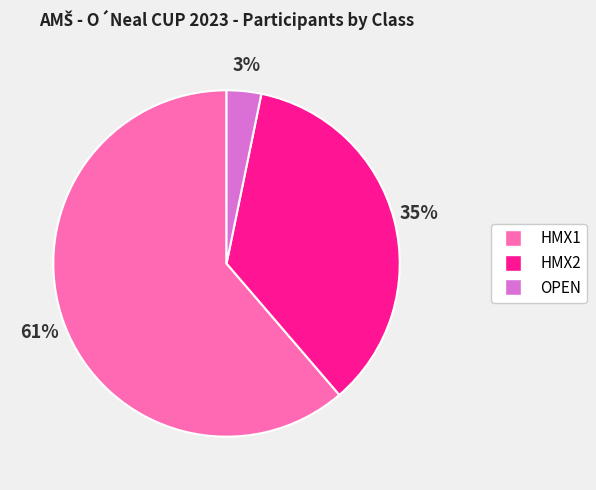

Do OPEN and HMX2 together represent more than half of the pie?

No